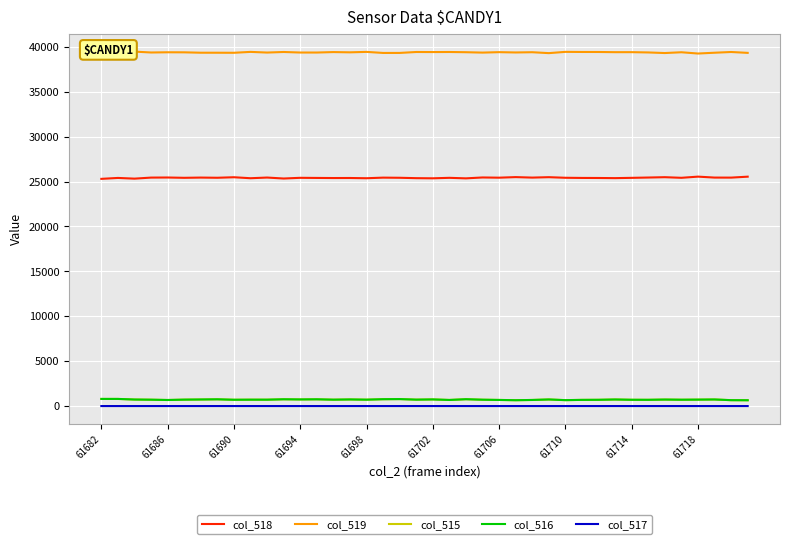

True or false: col_515 and col_518 intersect in this chart.

False